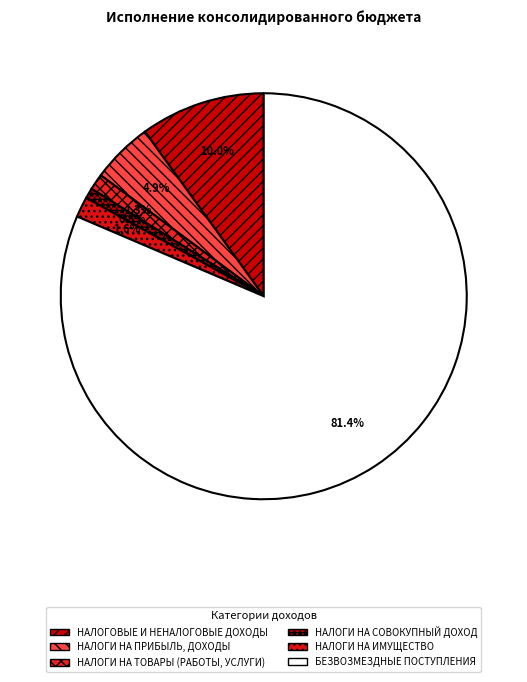

Is the sum of БЕЗВОЗМЕЗДНЫЕ ПОСТУПЛЕНИЯ and НАЛОГИ НА ТОВАРЫ (РАБОТЫ, УСЛУГИ) greater than half?

Yes